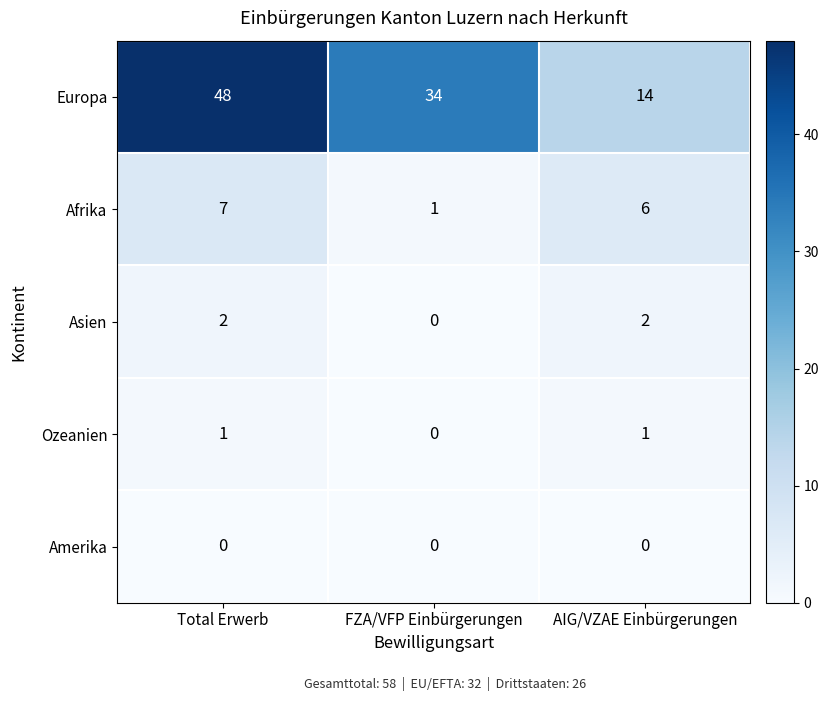

The value of Afrika at FZA/VFP Einbürgerungen is 1. True or false?

True